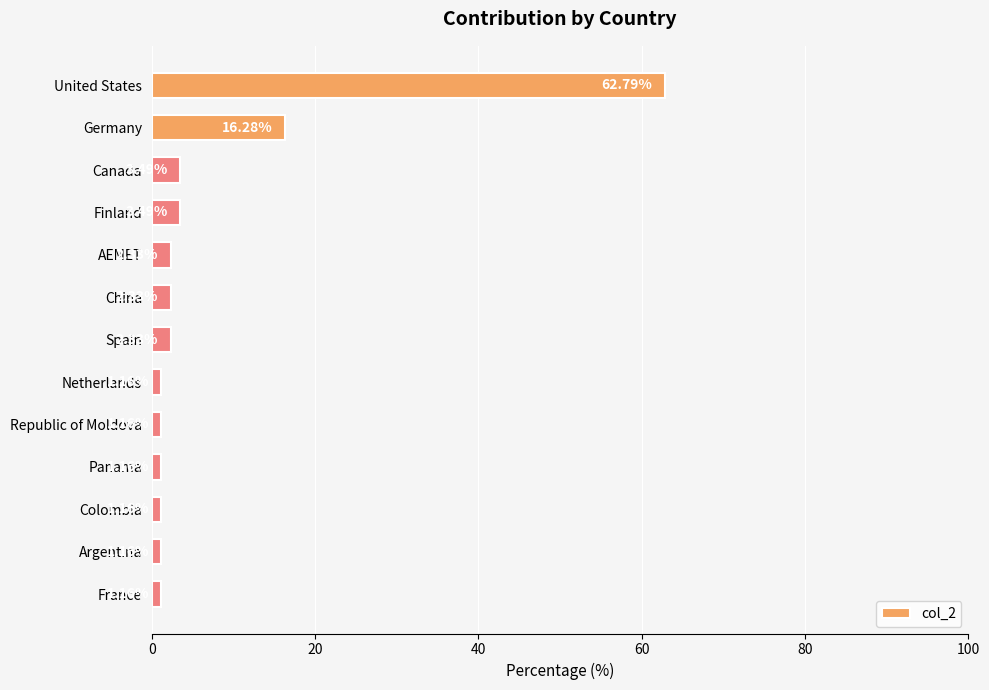

What is the label of the 9th bar from the bottom?

AEMET